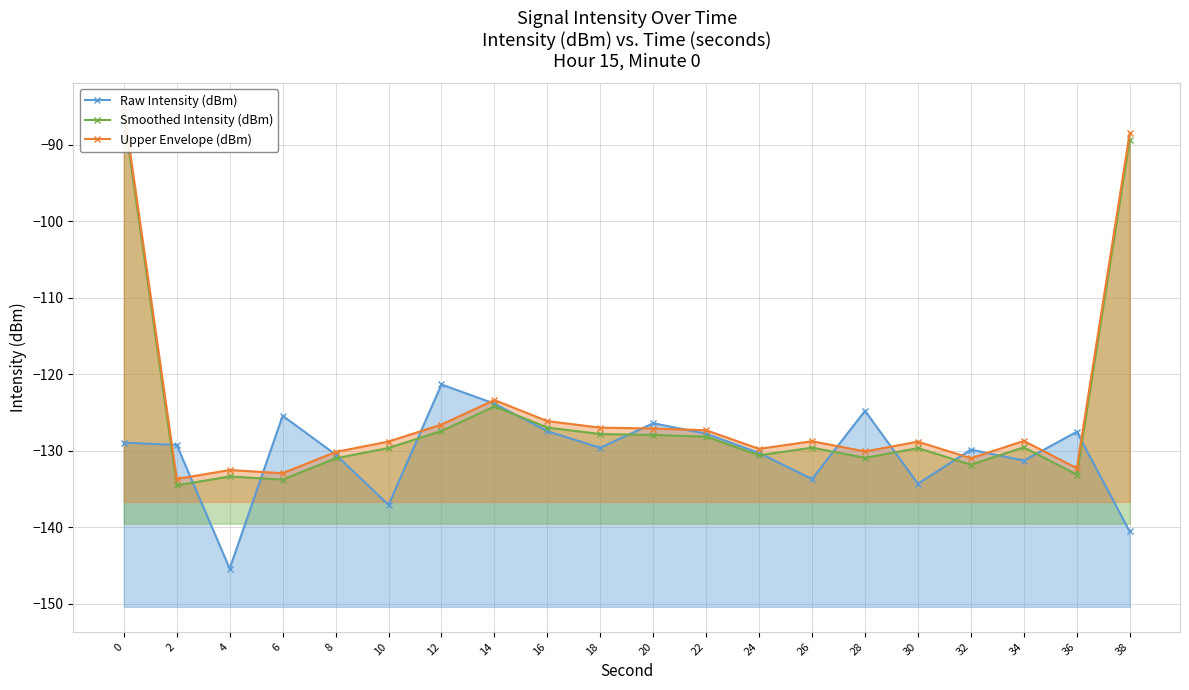

What is the greatest value displayed?

-85.2